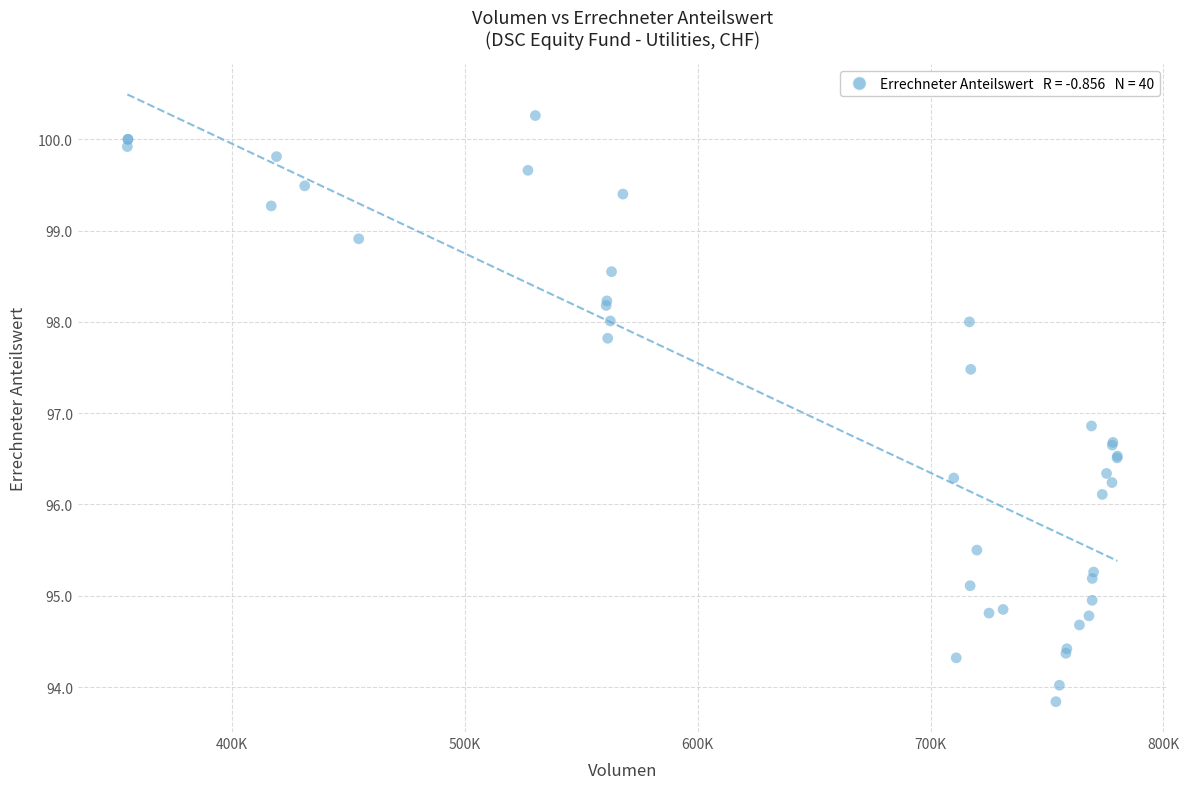

What Y value in the scatter plot is closest to 97?

96.9